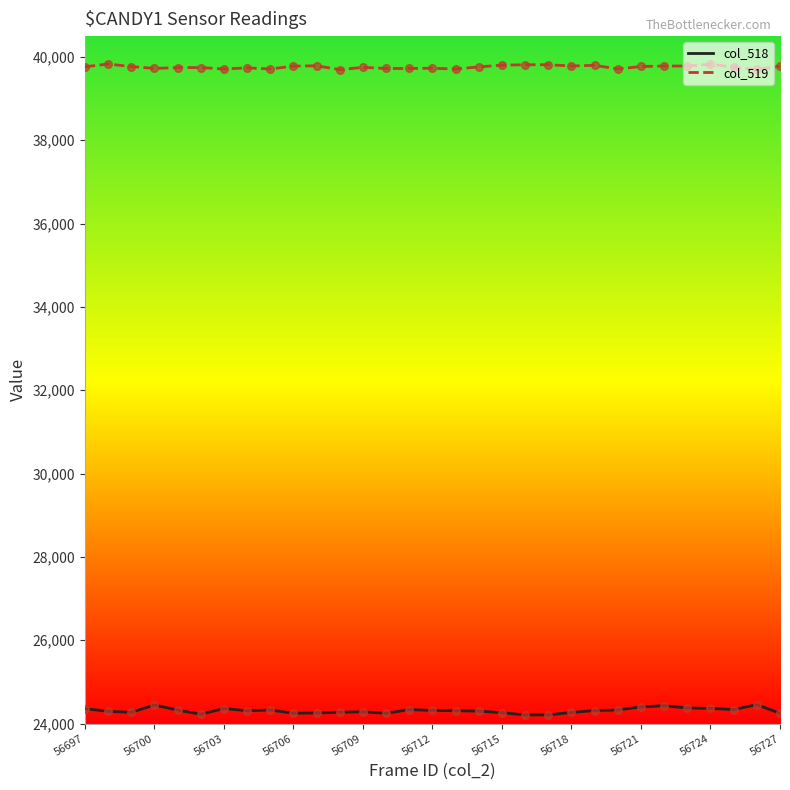

Which series has the largest range (max minus min)?

col_518